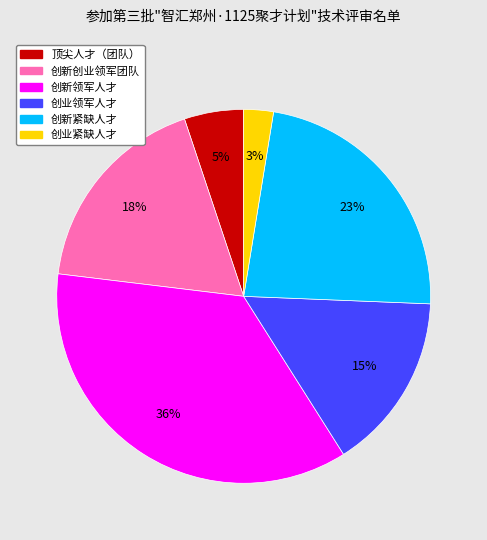

The 创新领军人才 slice represents 36% of the pie. True or false?

True